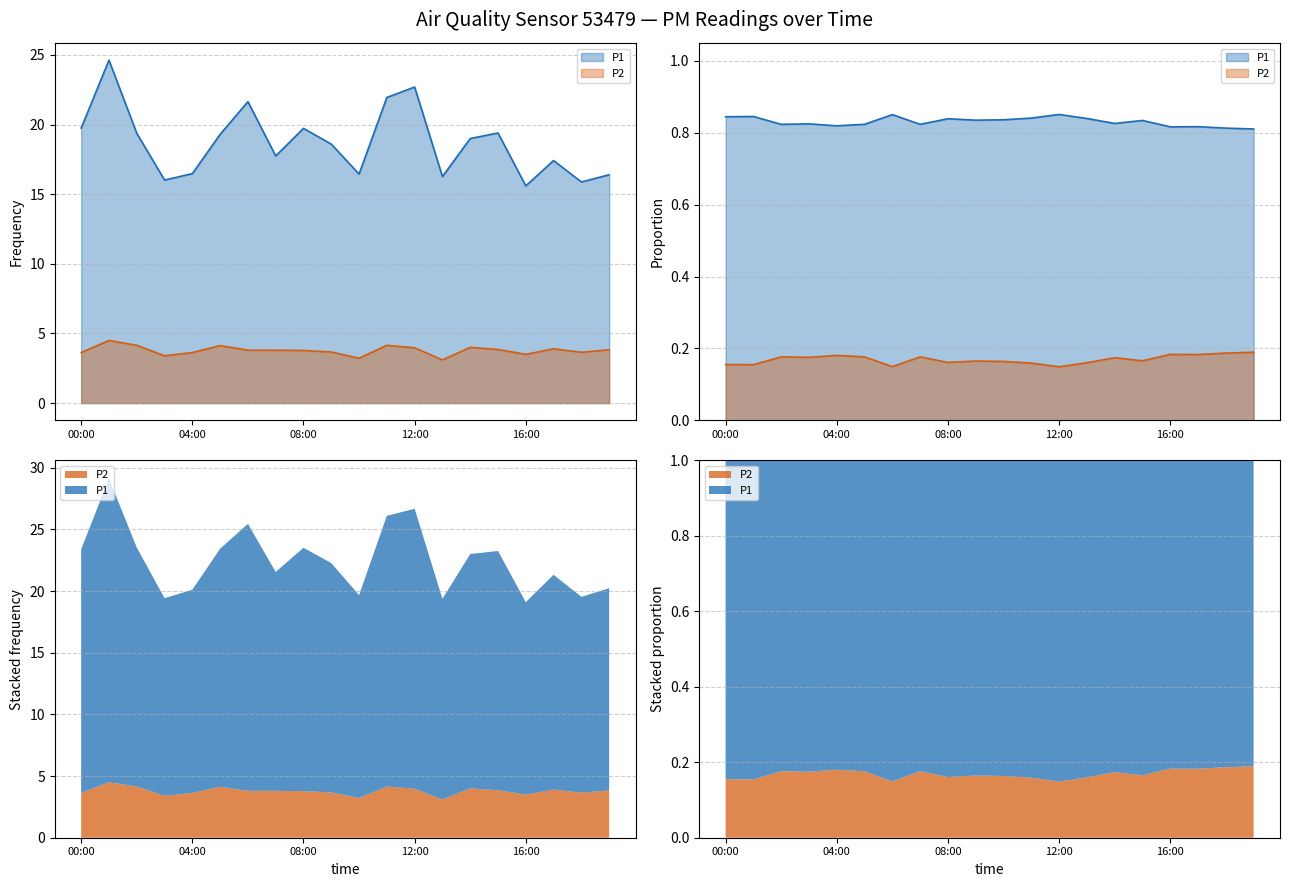

What is the minimum value for P1?

15.6